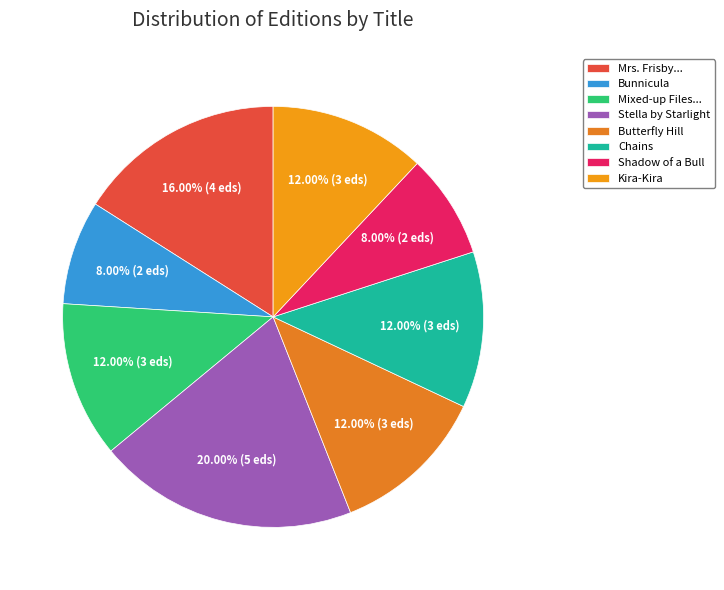

Is there any slice that represents more than half of the pie?

No